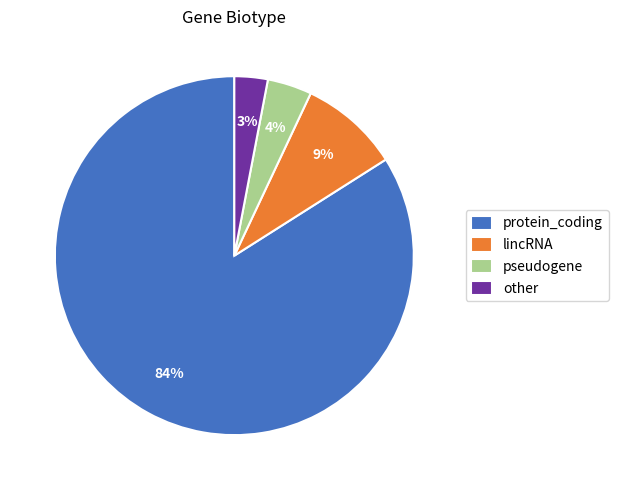

To the nearest percent, what is the average slice percentage?

25%